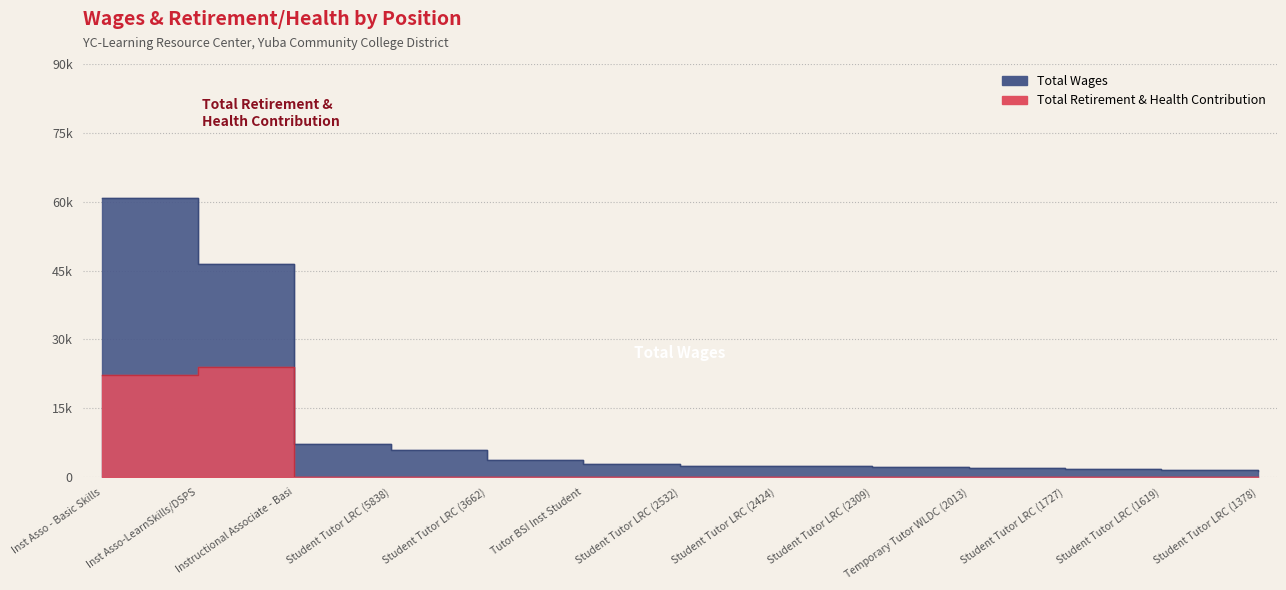

True or false: Total Wages and Total Retirement & Health Contribution intersect in this chart.

False